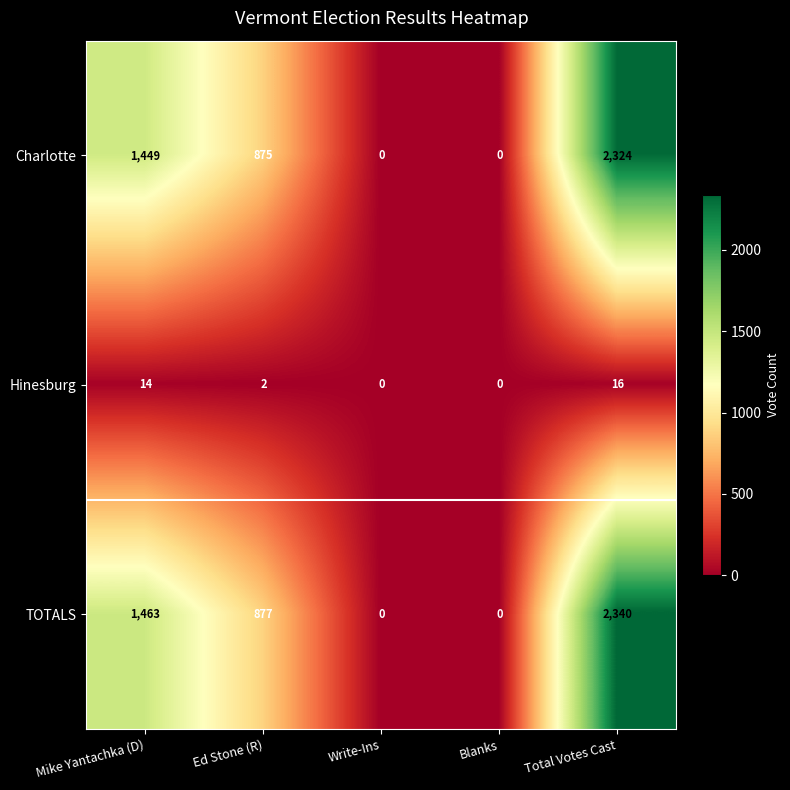

At which category is the sum across all series the highest?

Total Votes Cast